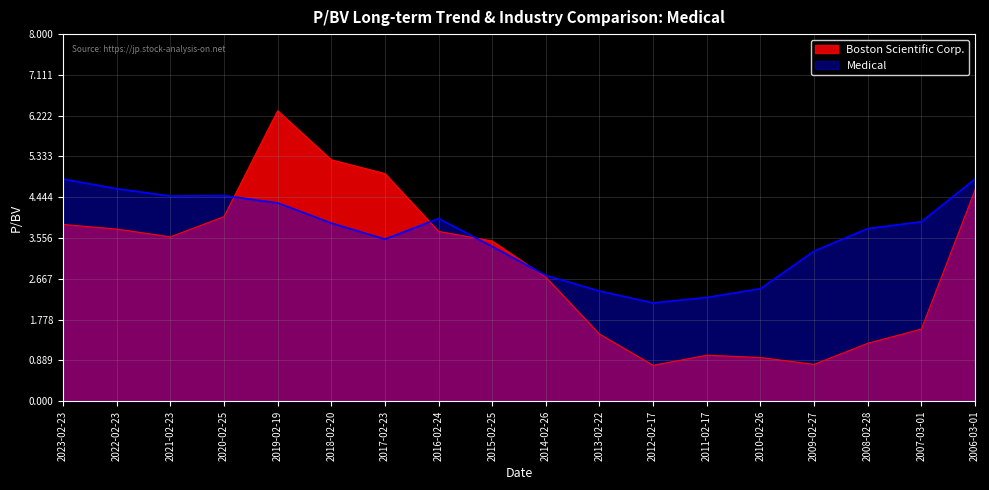

Where does the Medical series first go above 3?

2023-02-23